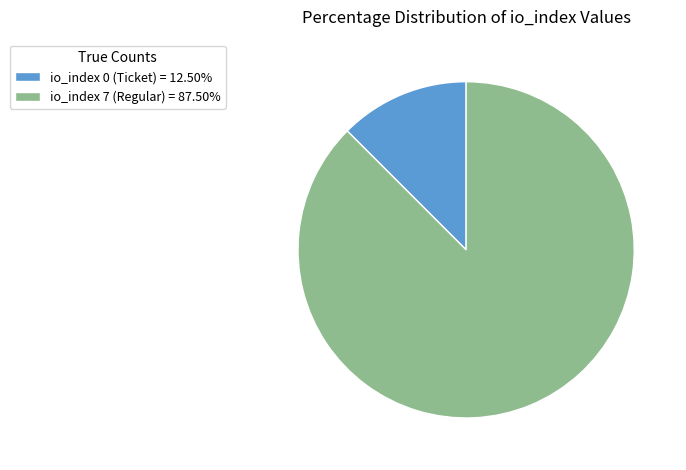

What is the ratio of the value at io_index 7 (Regular) = 87.50% to the value at io_index 0 (Ticket) = 12.50%?

7.0